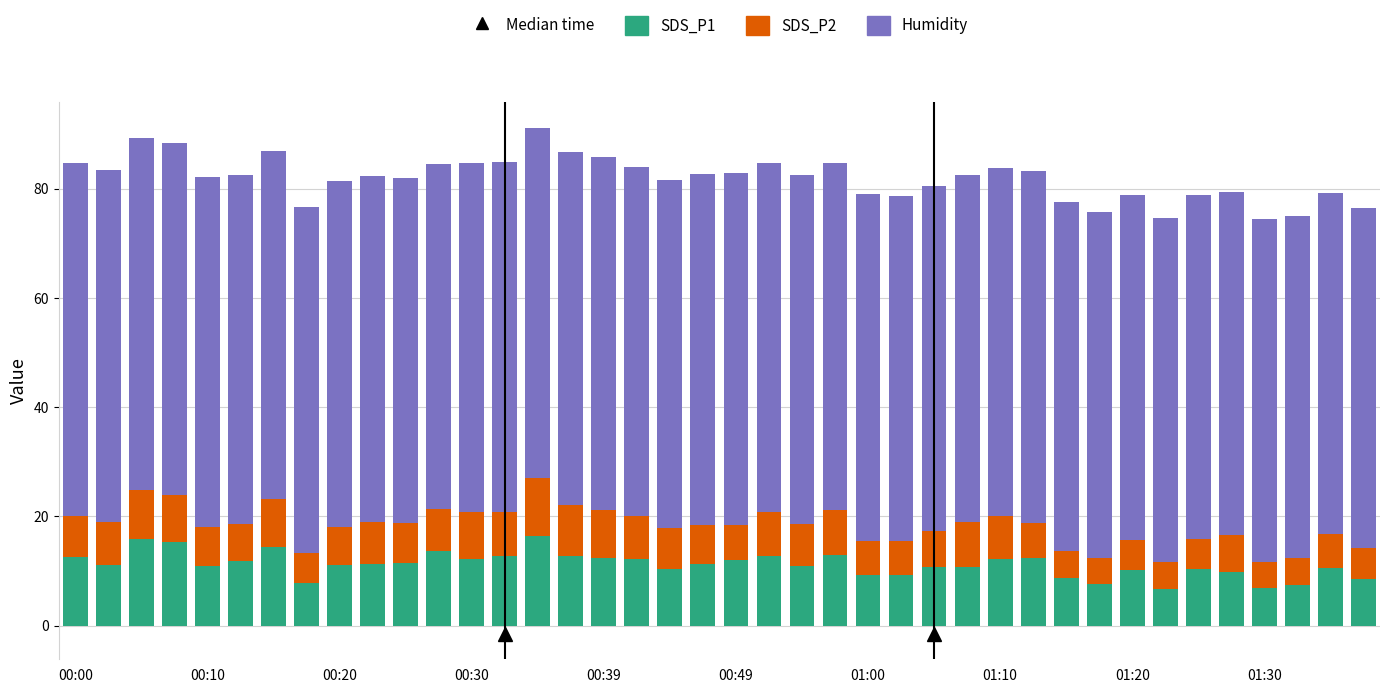

What is the maximum value for SDS_P1?

16.5